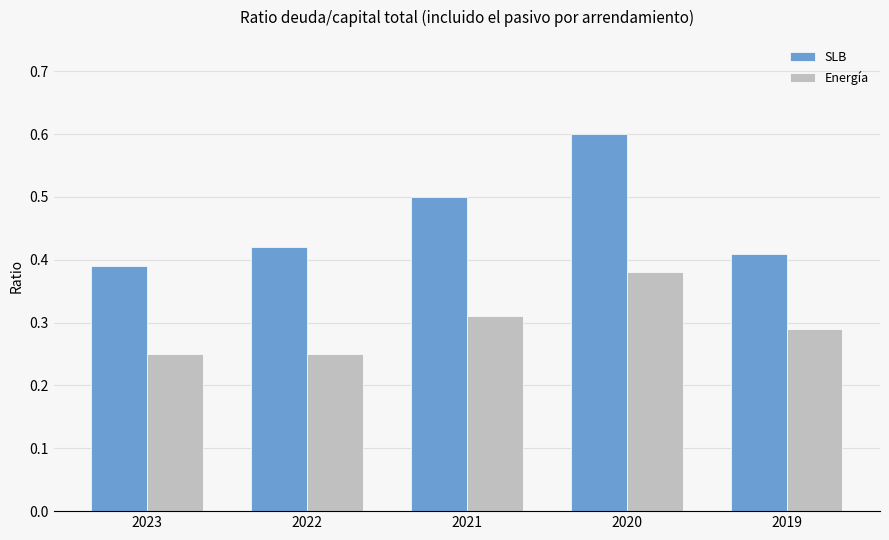

Does the chart contain stacked bars?

No